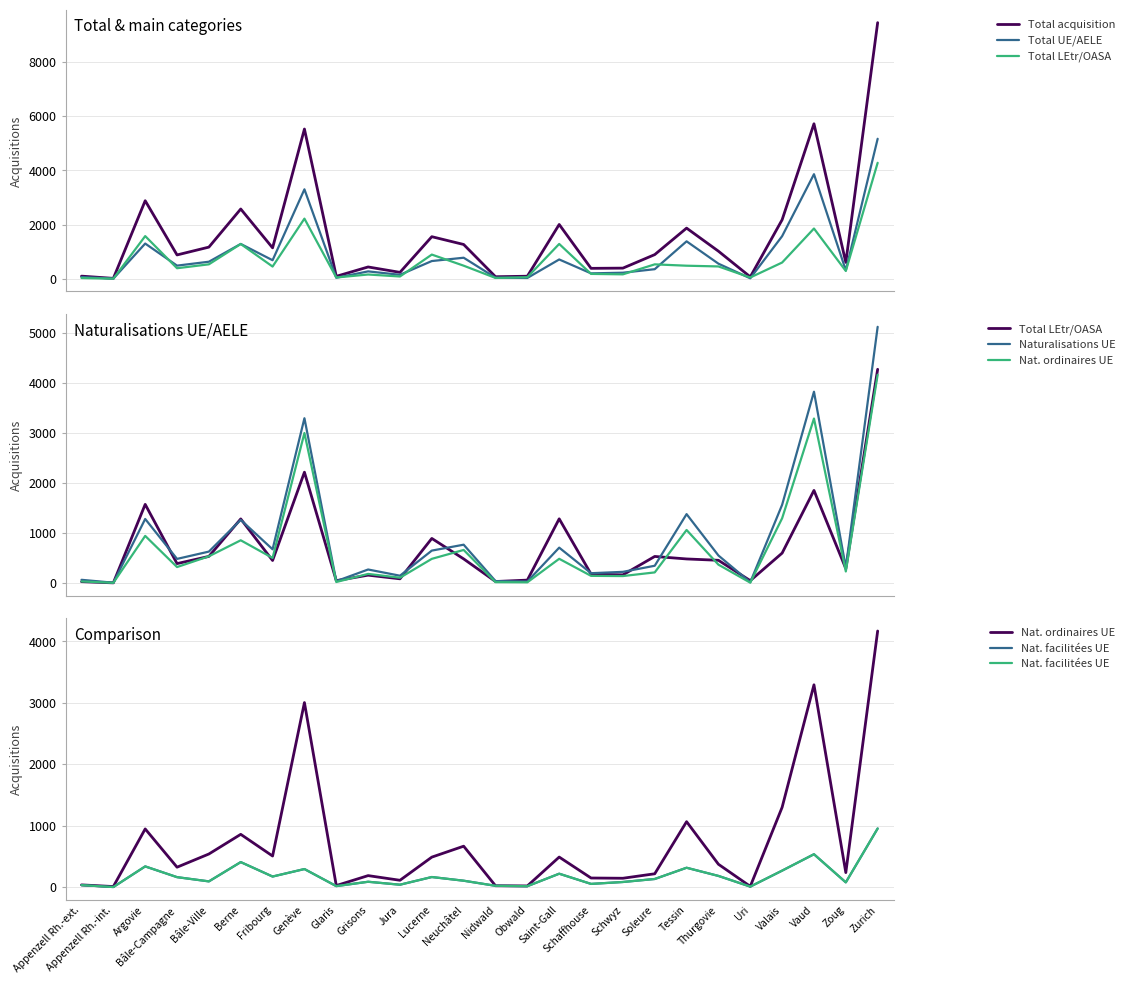

At which category does the chart reach its minimum across all series?

Appenzell Rh.-int.